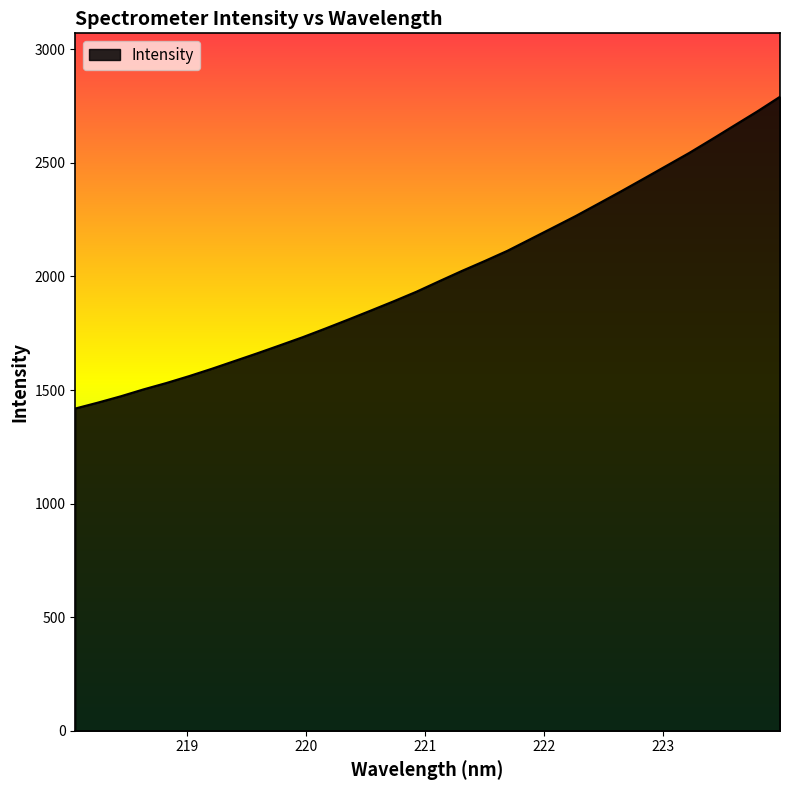

How many values are below 1979?

16